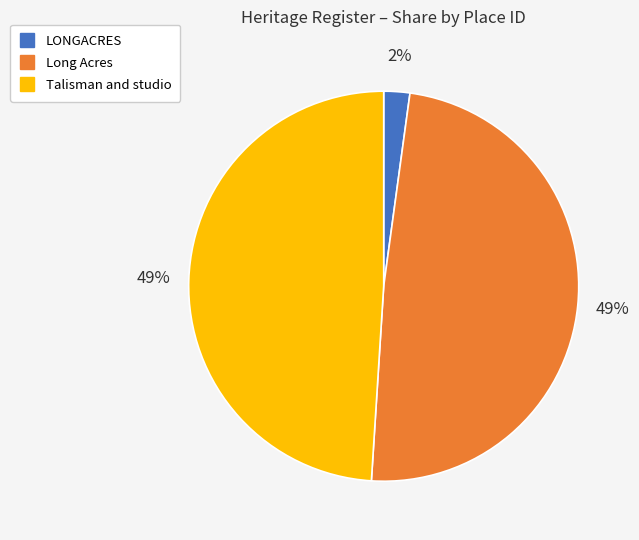

How many segments does this pie chart have?

3